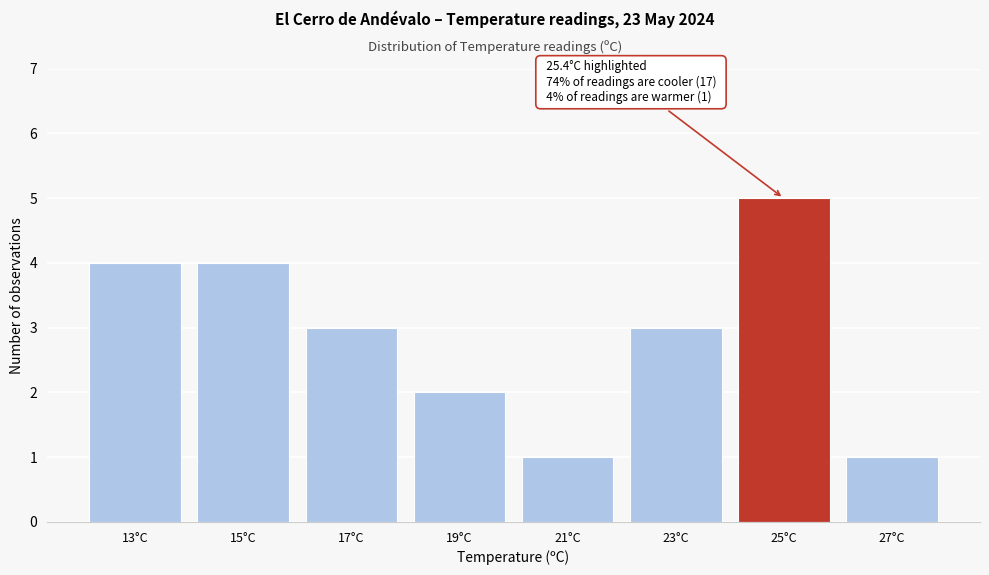

Reading right to left, transcribe all the data shown in this chart.

1	5	3	1	2	3	4	4